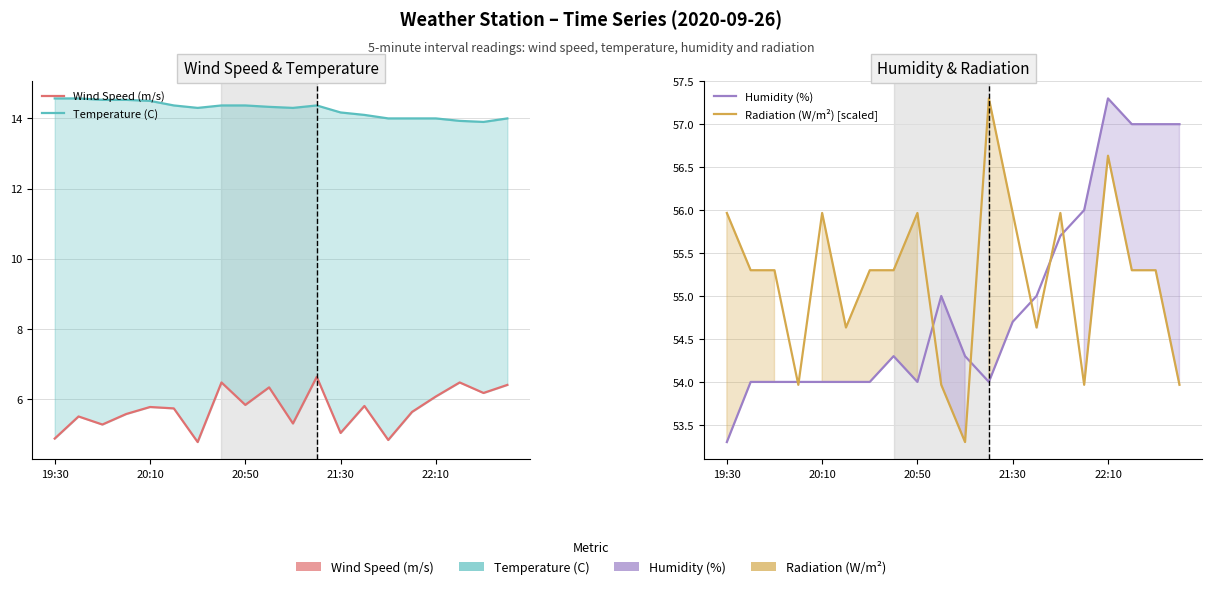

At which category does the chart reach its minimum across all series?

6